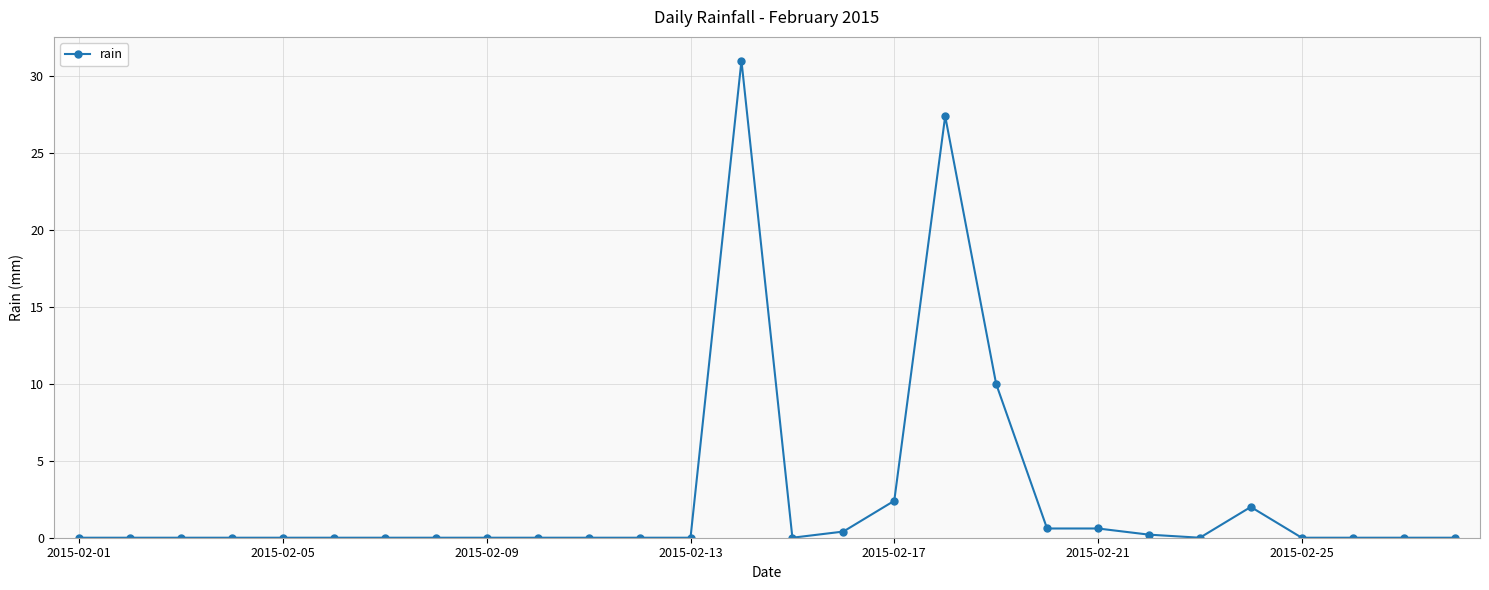

Reading left to right, what are all the values shown in this chart?

0.0	0.0	0.0	0.0	0.0	0.0	0.0	0.0	0.0	0.0	0.0	0.0	0.0	31.0	0.0	0.4	2.4	27.4	10.0	0.6	0.6	0.2	0.0	2.0	0.0	0.0	0.0	0.0